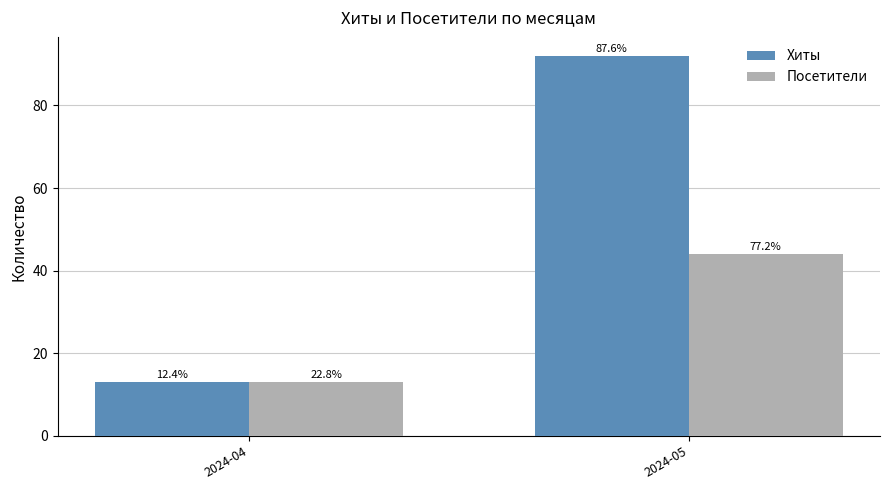

The Посетители series shows 44 at 2024-05. True or false?

True